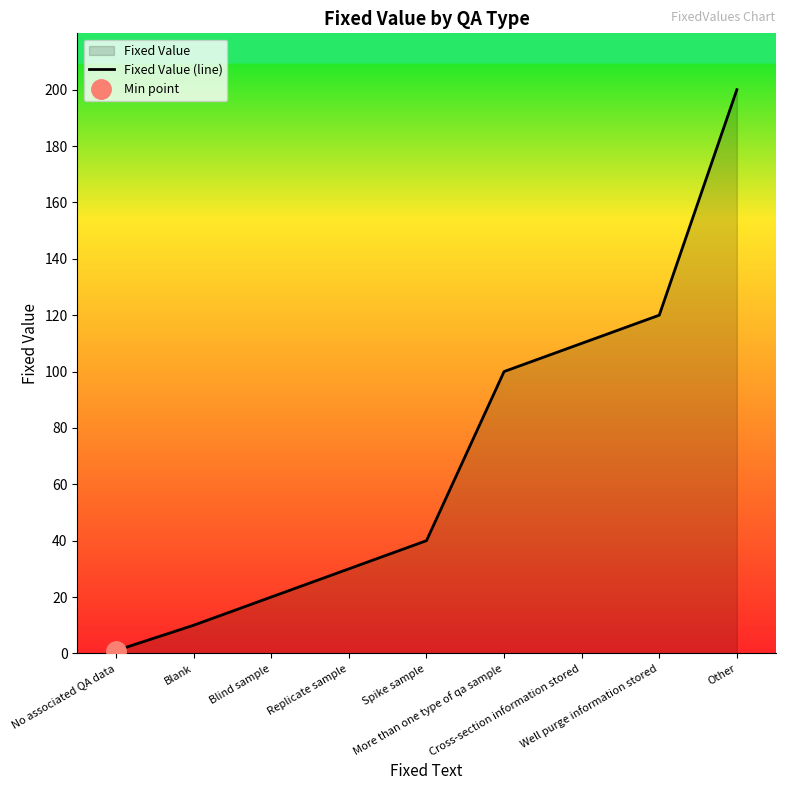

What is the change in value from No associated QA data to Well purge information stored?

+119